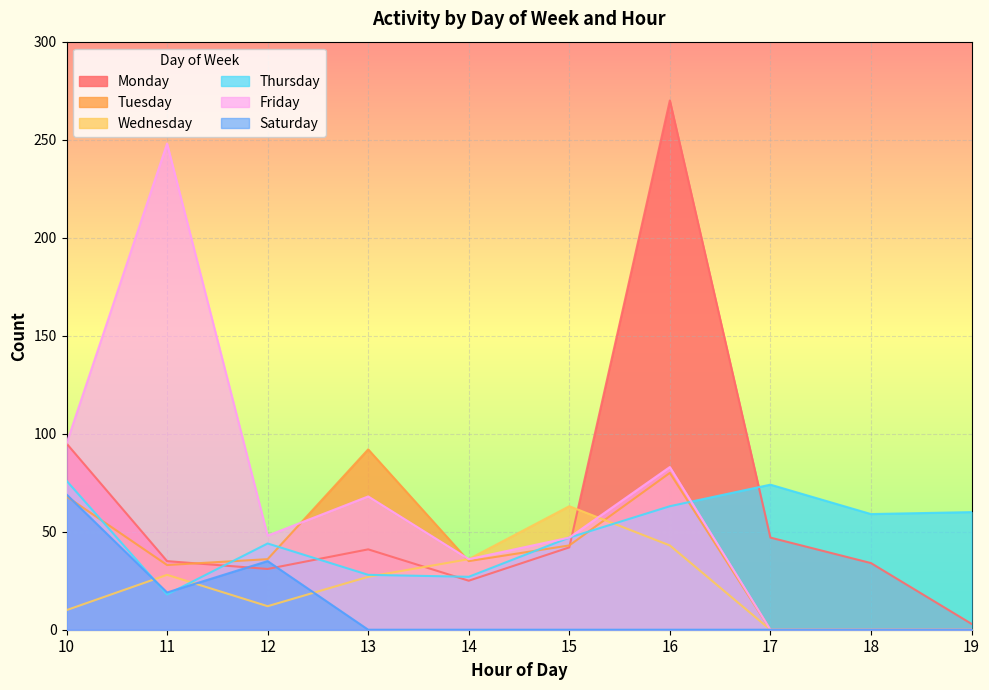

At which label is Friday closest to 124?

10